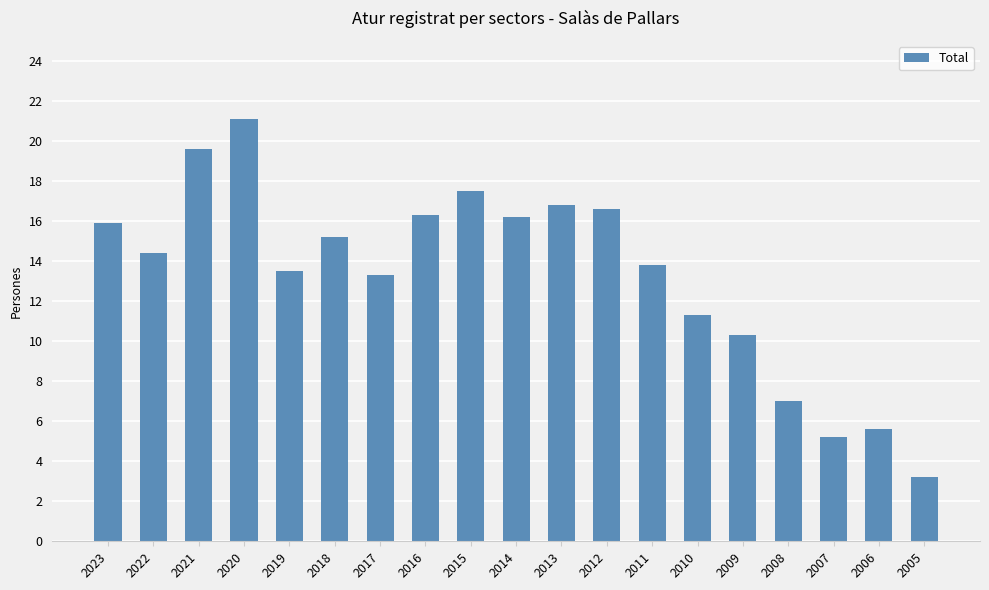

True or false: the data shows 31.8 at 2020.

False